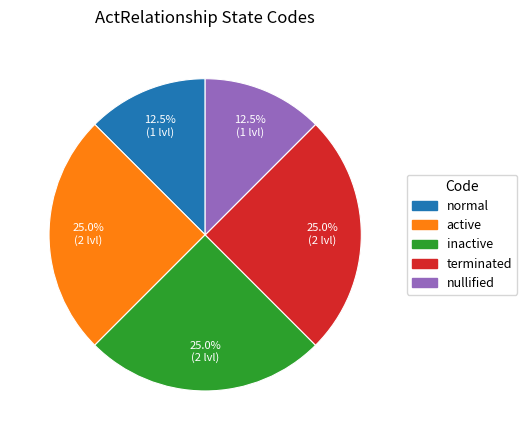

Does any single category account for the majority?

No